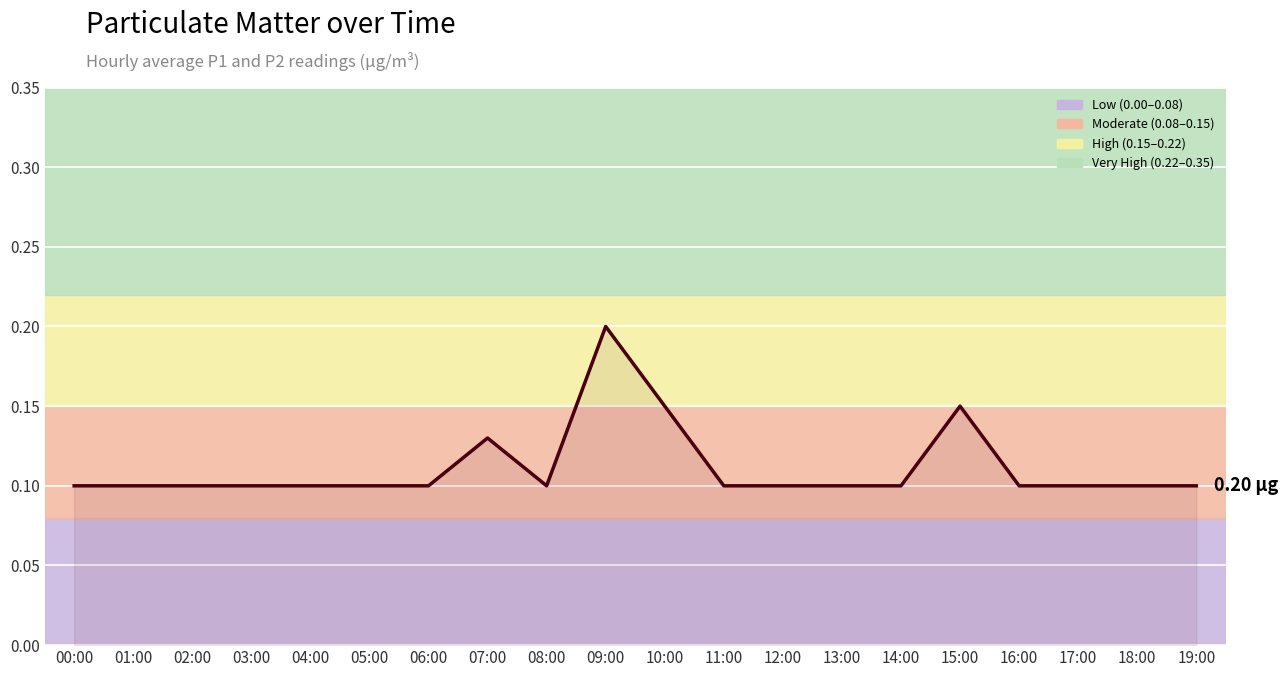

Where is the first local maximum for P1?

07:00